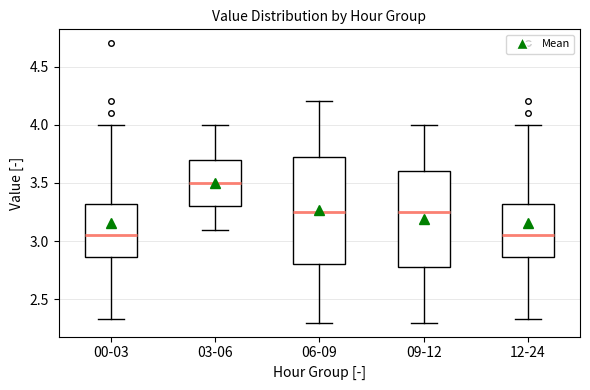

Reading left to right, read every box against the y-axis: the position of its median line, the range the box covers, and the ends of its whiskers. The values are not printed on the chart, so give them approximately, as read against the axis.

00-03: median 3.05, box 2.85 to 3.30, whiskers 2.35 to 4.00
03-06: median 3.50, box 3.30 to 3.70, whiskers 3.10 to 4.00
06-09: median 3.25, box 2.80 to 3.75, whiskers 2.30 to 4.20
09-12: median 3.25, box 2.80 to 3.60, whiskers 2.30 to 4.00
12-24: median 3.05, box 2.85 to 3.30, whiskers 2.35 to 4.00